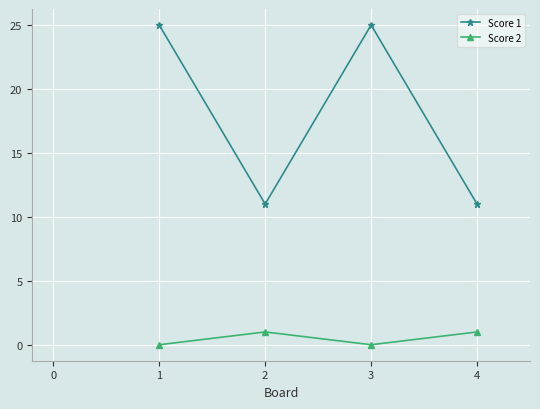

Count the Score 1 values in the range 11 to 25.

4